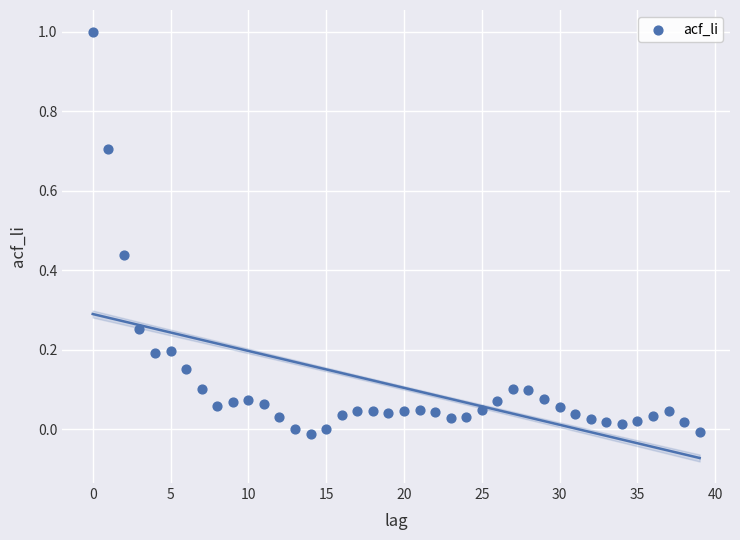

What is the range of Y values (max minus min)?

1.0